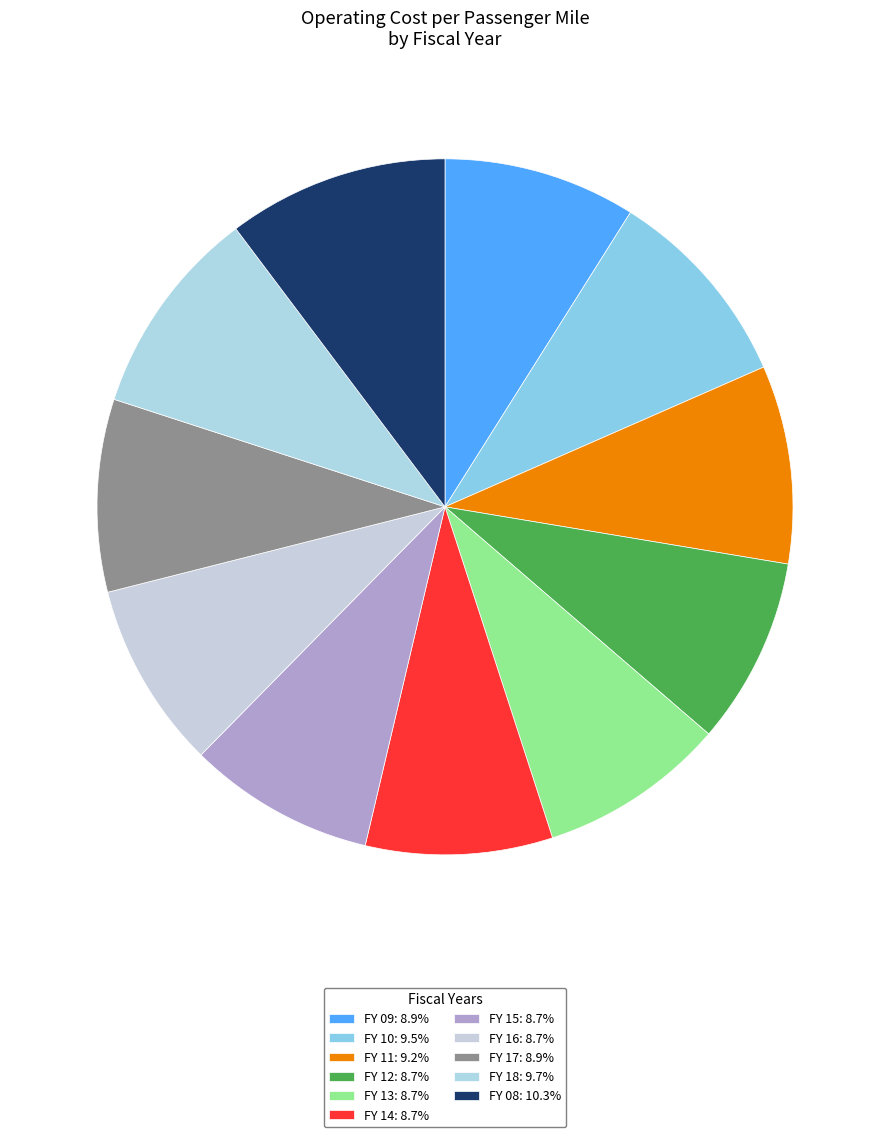

To the nearest percent, what portion does FY 08 represent?

10%